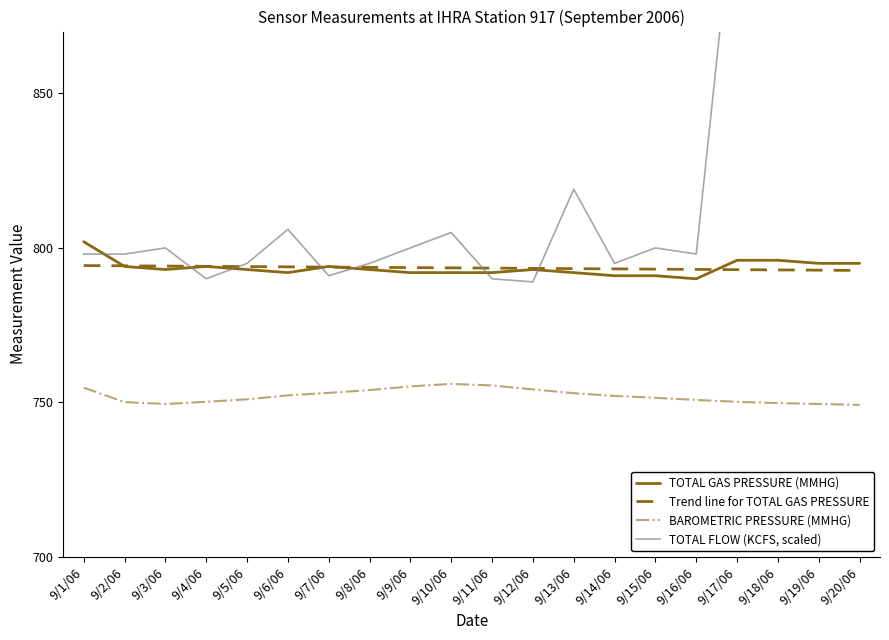

Reading left to right, what are all the values shown in this chart?

TOTAL GAS PRESSURE (MMHG): 9/1/06=802.0	9/2/06=794.0	9/3/06=793.0	9/4/06=794.0	9/5/06=793.0	9/6/06=792.0	9/7/06=794.0	9/8/06=793.0	9/9/06=792.0	9/10/06=792.0	9/11/06=792.0	9/12/06=793.0	9/13/06=792.0	9/14/06=791.0	9/15/06=791.0	9/16/06=790.0	9/17/06=796.0	9/18/06=796.0	9/19/06=795.0	9/20/06=795.0
Trend line for TOTAL GAS PRESSURE: 9/1/06=794.3	9/2/06=794.2	9/3/06=794.1	9/4/06=794.0	9/5/06=794.0	9/6/06=793.9	9/7/06=793.8	9/8/06=793.7	9/9/06=793.6	9/10/06=793.5	9/11/06=793.5	9/12/06=793.4	9/13/06=793.3	9/14/06=793.2	9/15/06=793.1	9/16/06=793.0	9/17/06=793.0	9/18/06=792.9	9/19/06=792.8	9/20/06=792.7
BAROMETRIC PRESSURE (MMHG): 9/1/06=754.8	9/2/06=750.1	9/3/06=749.5	9/4/06=750.2	9/5/06=751.0	9/6/06=752.3	9/7/06=753.1	9/8/06=754.0	9/9/06=755.2	9/10/06=756.0	9/11/06=755.5	9/12/06=754.2	9/13/06=753.0	9/14/06=752.1	9/15/06=751.5	9/16/06=750.8	9/17/06=750.2	9/18/06=749.8	9/19/06=749.5	9/20/06=749.2
TOTAL FLOW (KCFS, scaled): 9/1/06=798.0	9/2/06=798.0	9/3/06=800.0	9/4/06=790.0	9/5/06=795.0	9/6/06=806.0	9/7/06=791.0	9/8/06=795.0	9/9/06=800.0	9/10/06=805.0	9/11/06=790.0	9/12/06=789.0	9/13/06=819.0	9/14/06=795.0	9/15/06=800.0	9/16/06=798.0	9/17/06=923.0	9/18/06=924.0	9/19/06=938.0	9/20/06=923.0